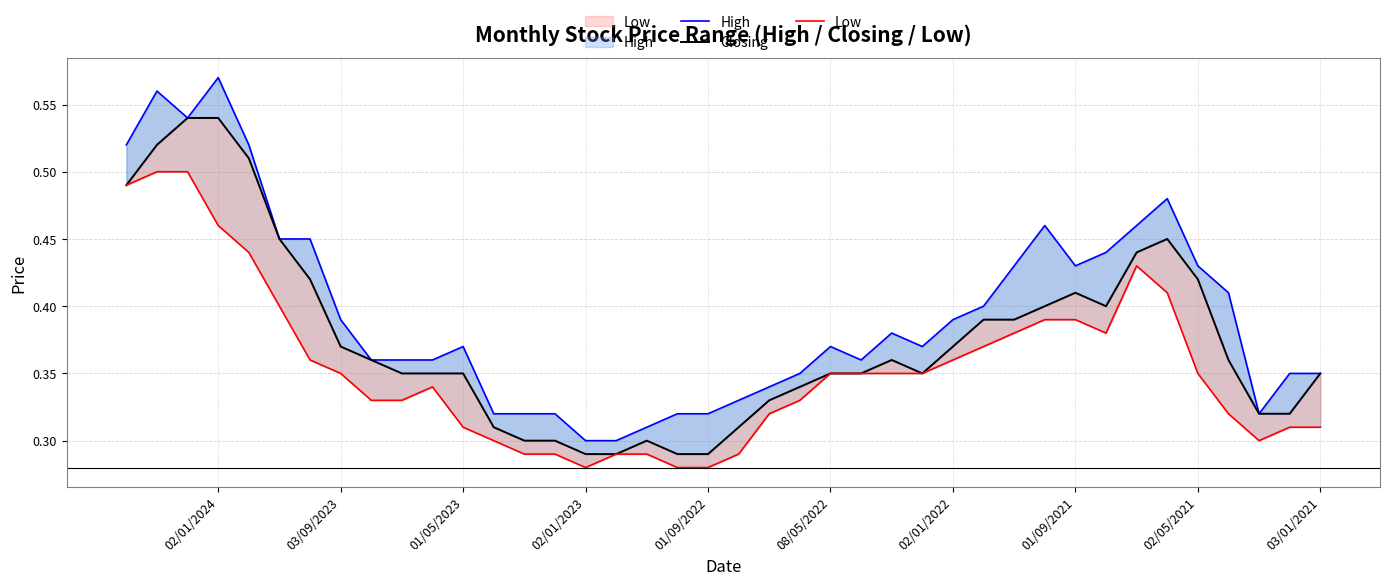

What is the difference between the maximum and minimum values in the High series?

0.3